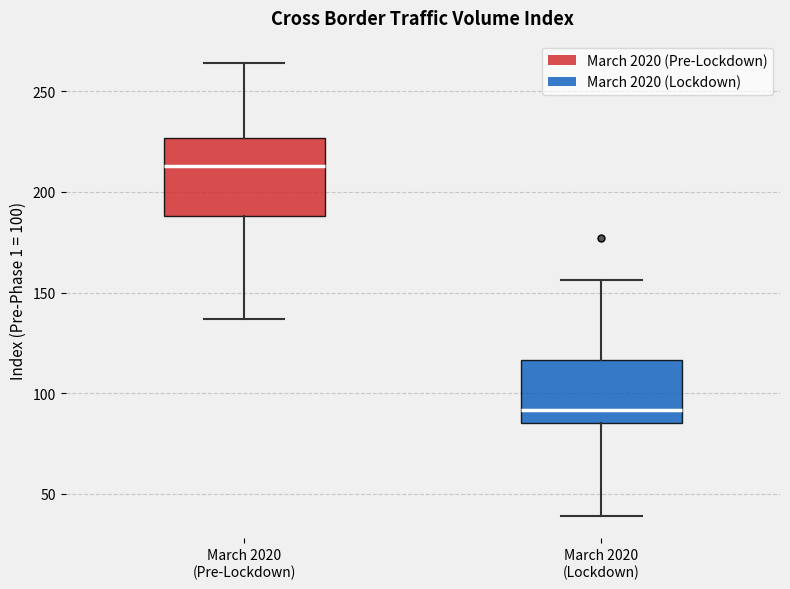

Where does the median line of the box for March 2020 (Pre-Lockdown) sit on the y-axis? The values are not printed on the chart, so give them approximately, as read against the axis.

215